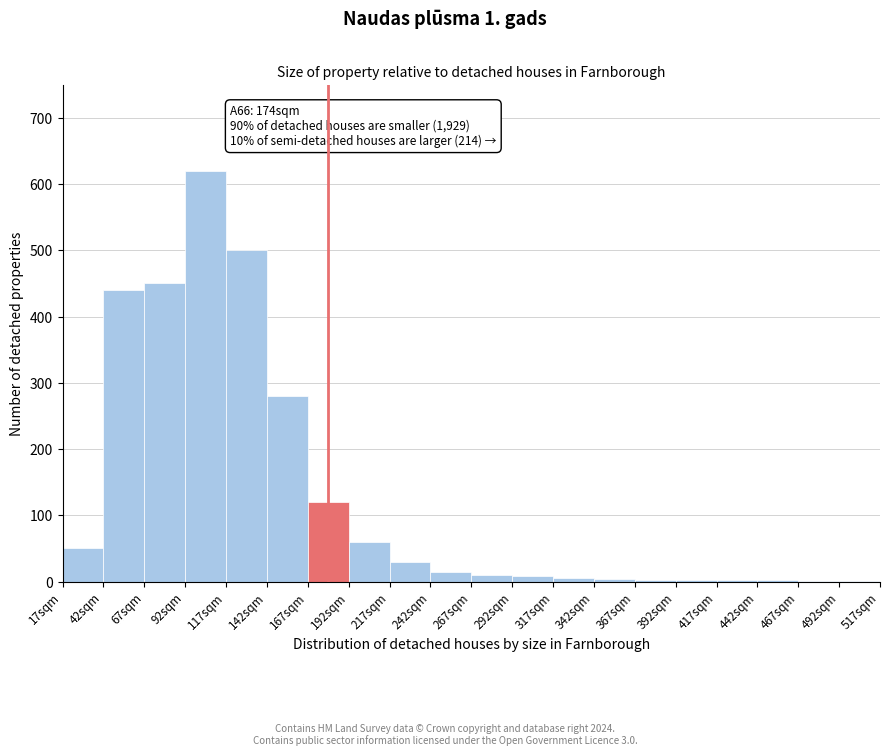

Which range on the x-axis has the tallest bar?

92 to 117